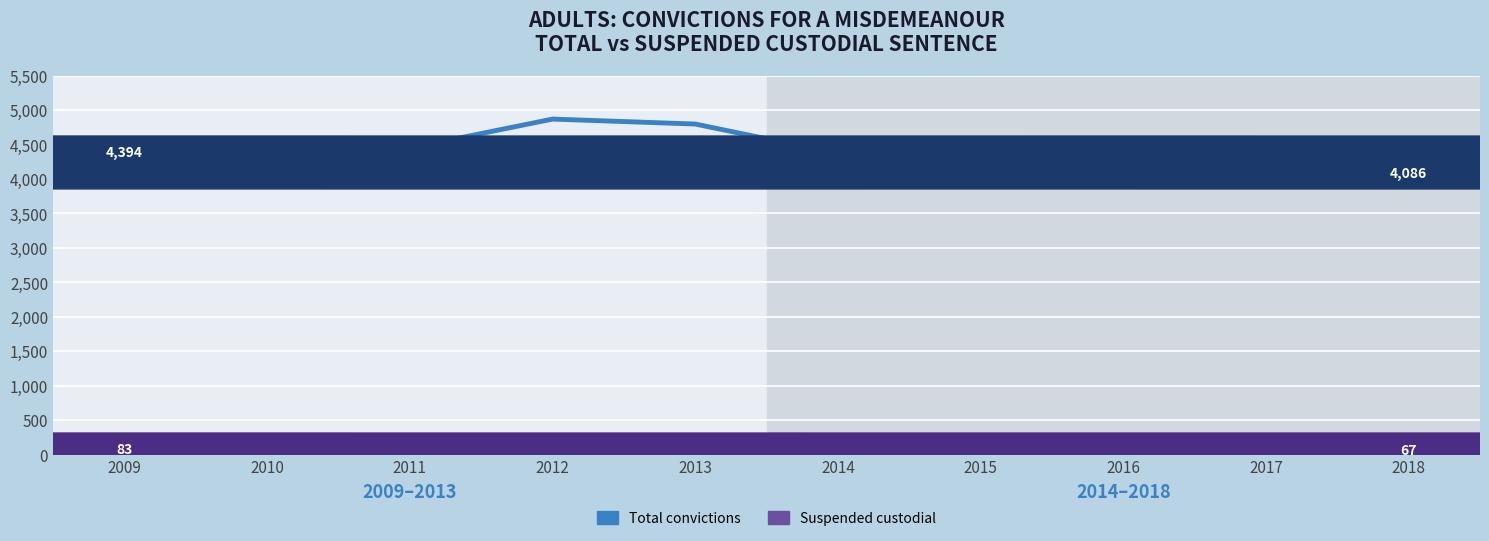

Between 2015 and 2018, which series saw the biggest shift?

Total convictions